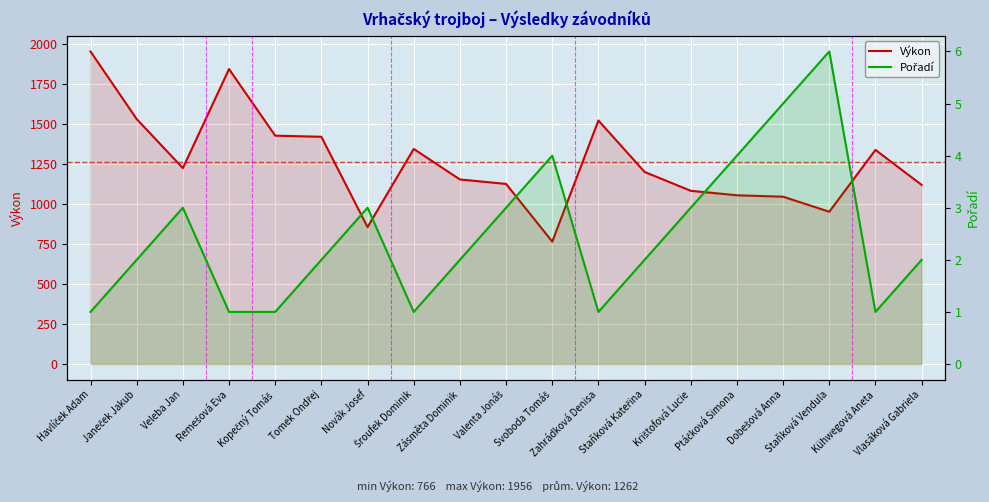

What is the minimum value for Pořadí?

1